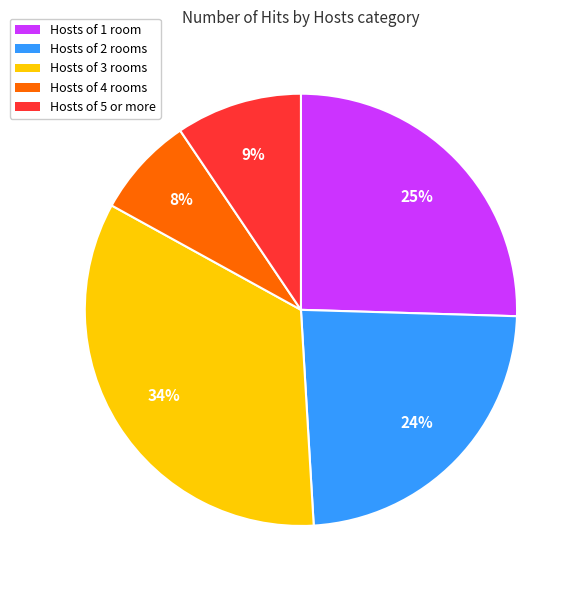

Is there any slice that represents more than half of the pie?

No